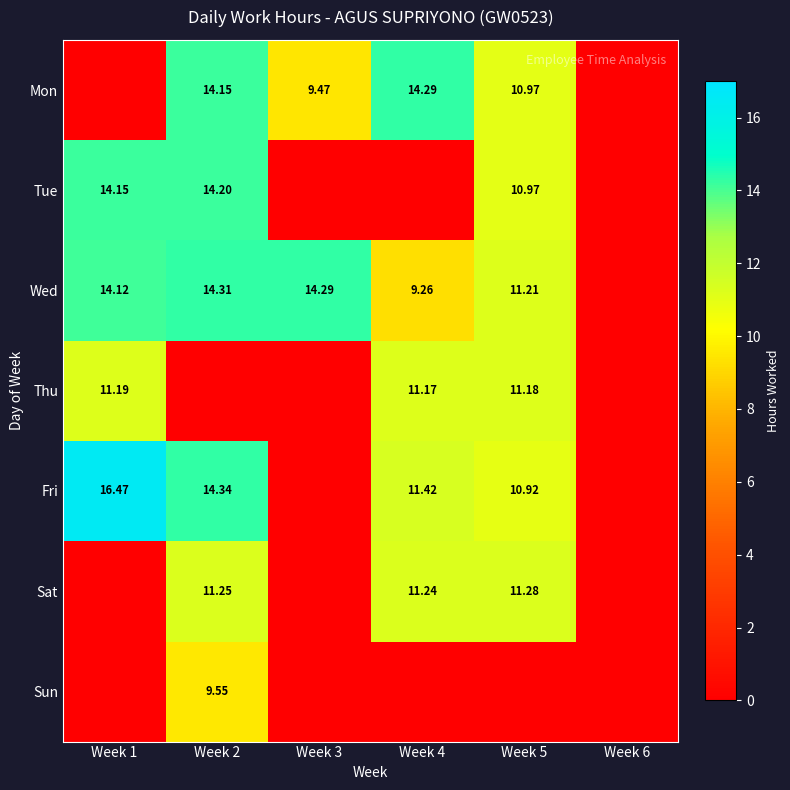

List the series in order of their peak value, lowest first.

Sun, Thu, Sat, Tue, Mon, Wed, Fri